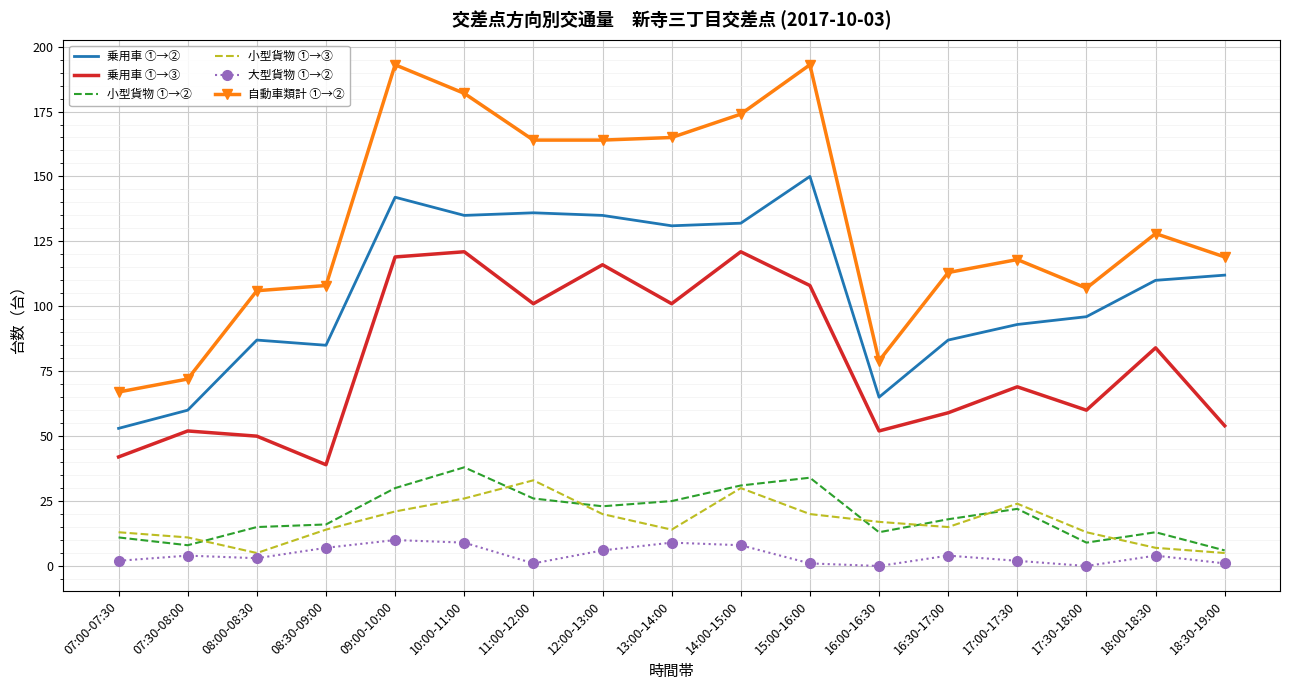

How many categories are shown in the chart?

17